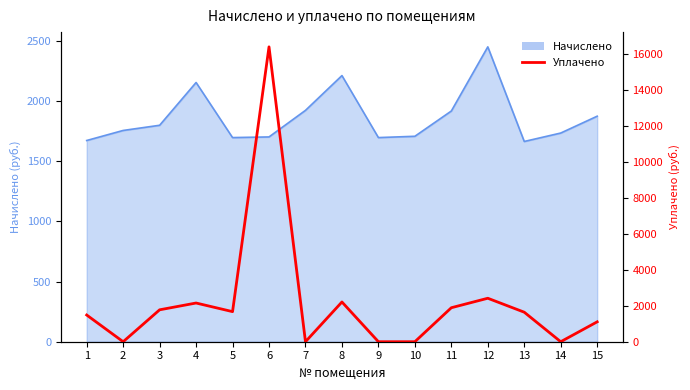

Where is the data nearest to the value 8200?

12